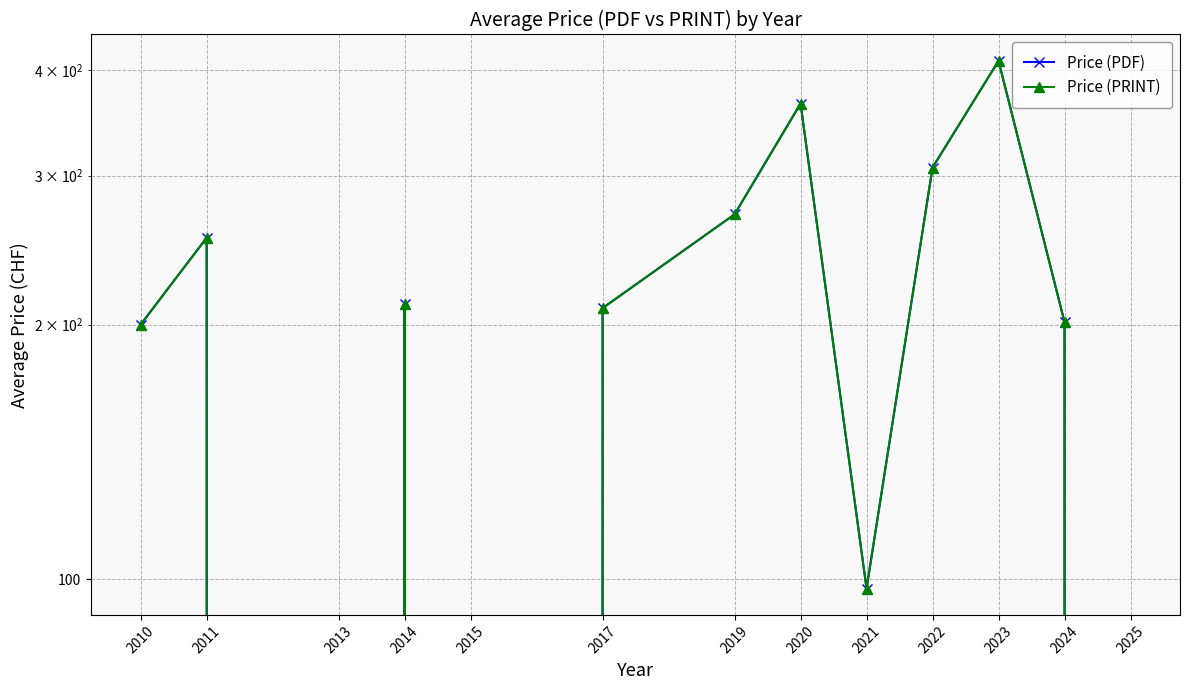

Which category has the lowest value in the Price (PDF) series?

2013